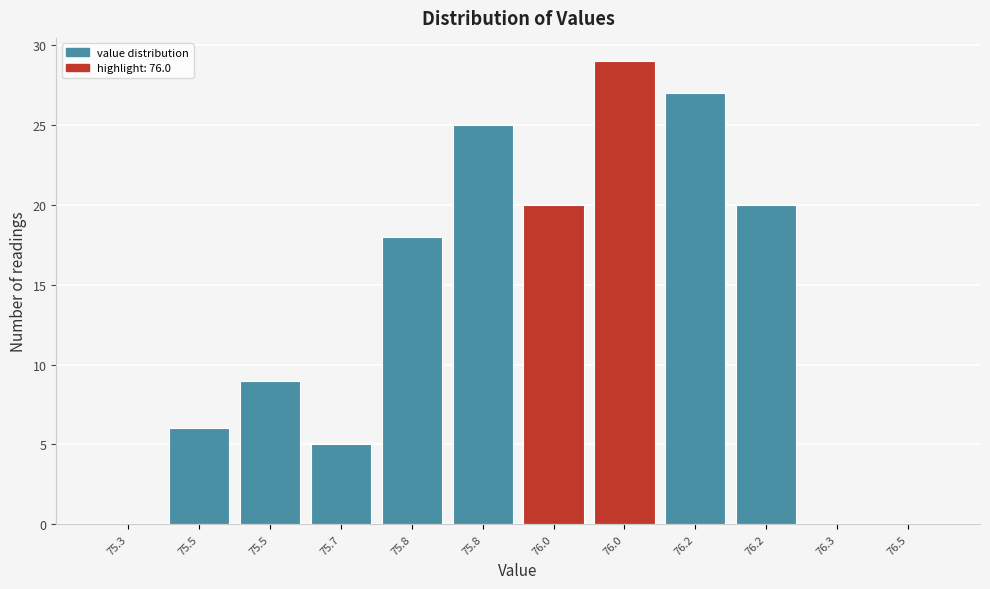

Are the bars horizontal?

No